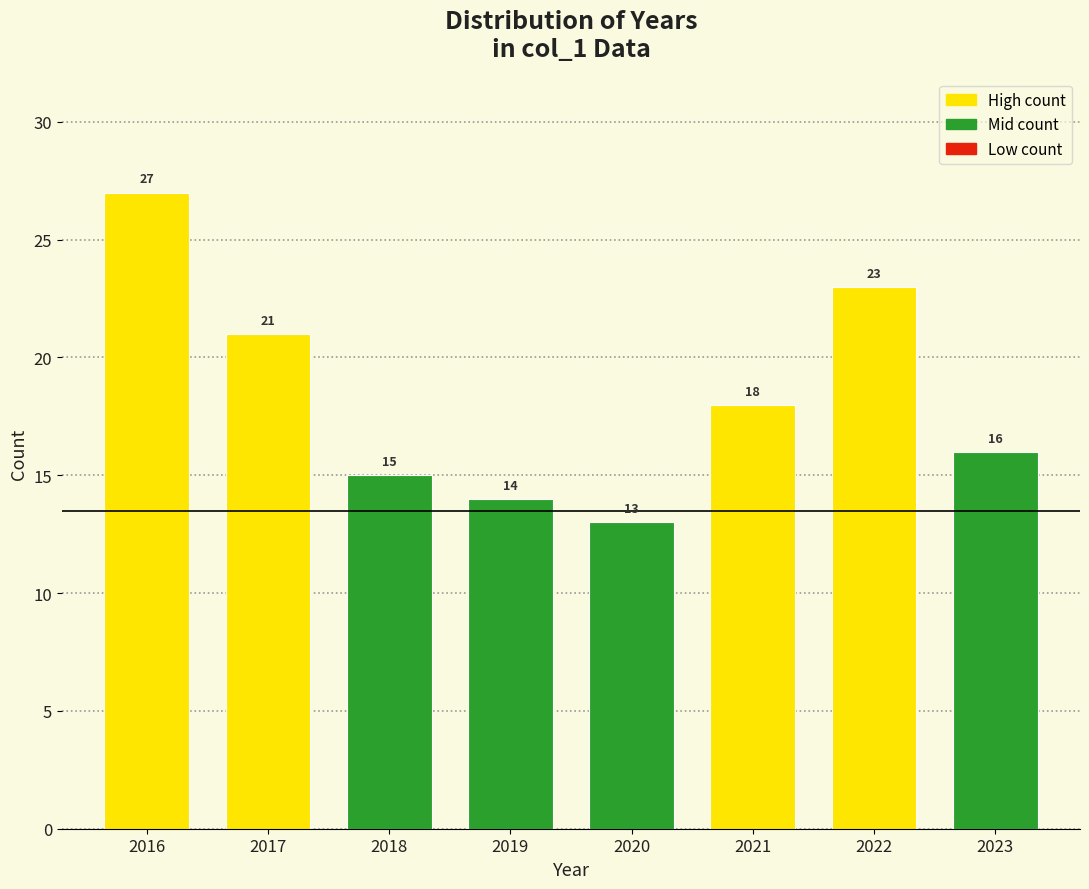

Reading left to right, what are all the values shown in this chart?

2016=27	2017=21	2018=15	2019=14	2020=13	2021=18	2022=23	2023=16